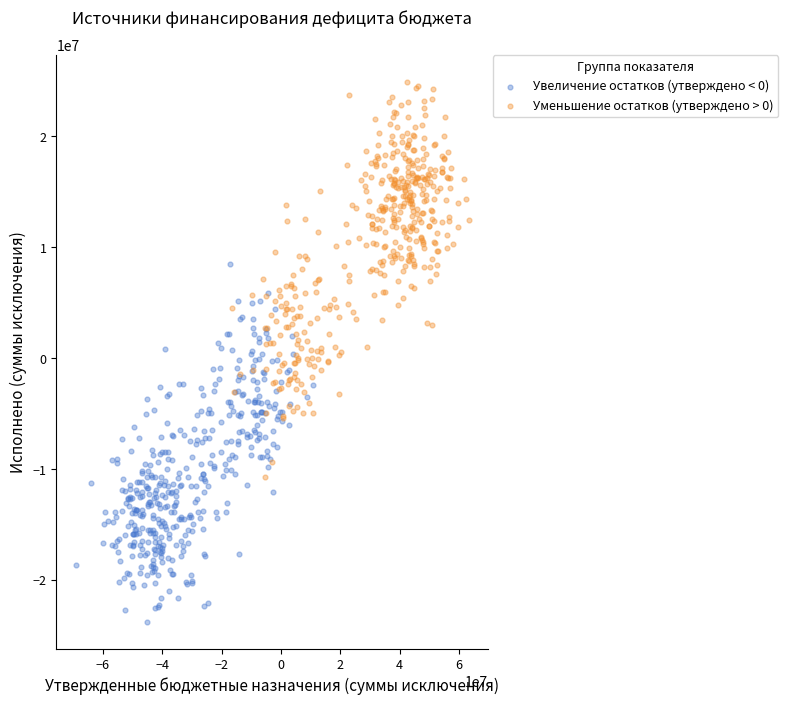

Which series contains the highest Y value?

Уменьшение остатков (утверждено > 0)